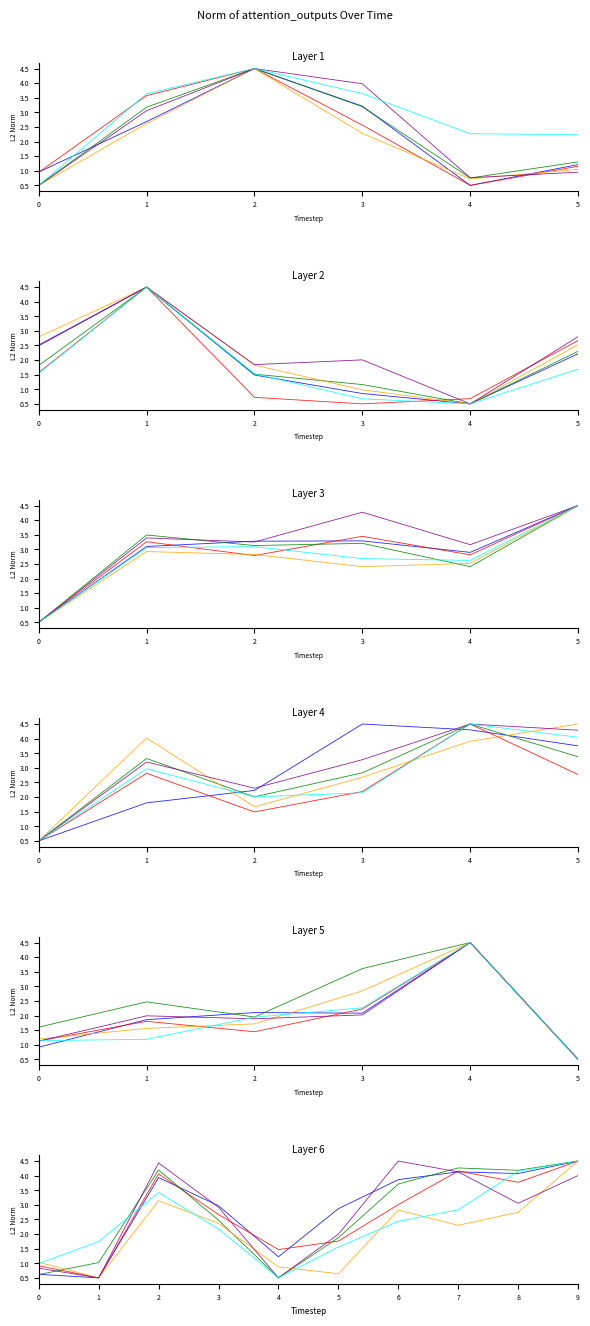

At which category does sublayer_1 reach its first local peak?

2